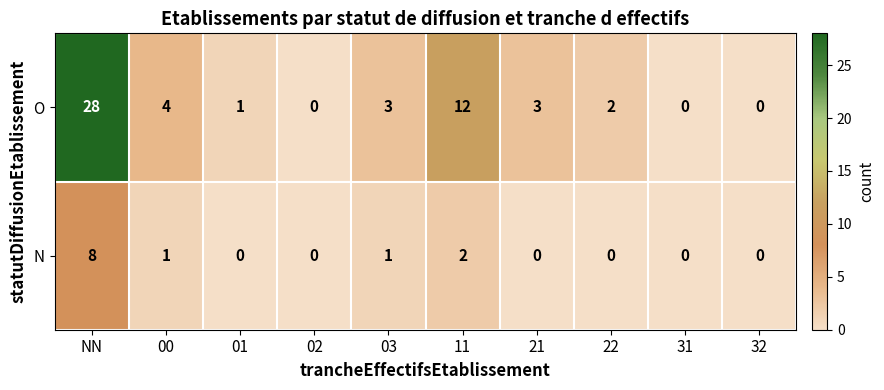

Reading right to left, list all the values displayed in this chart.

O: 0	0	2	3	12	3	0	1	4	28
N: 0	0	0	0	2	1	0	0	1	8